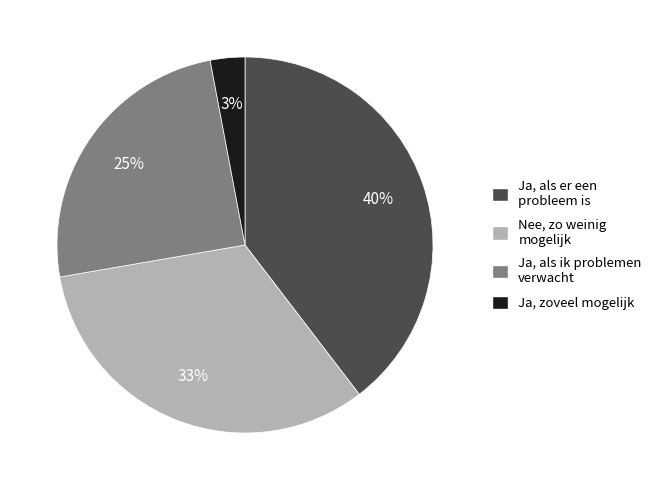

Approximately how many times larger is the value at Ja, als ik problemen verwacht compared to Nee, zo weinig mogelijk?

0.8